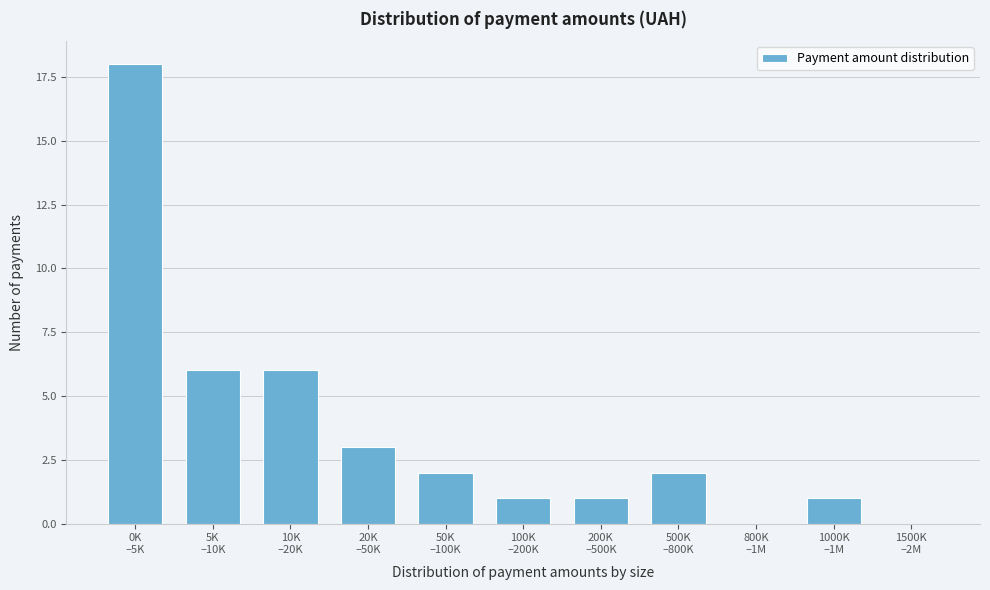

What is the maximum value shown in the chart?

18